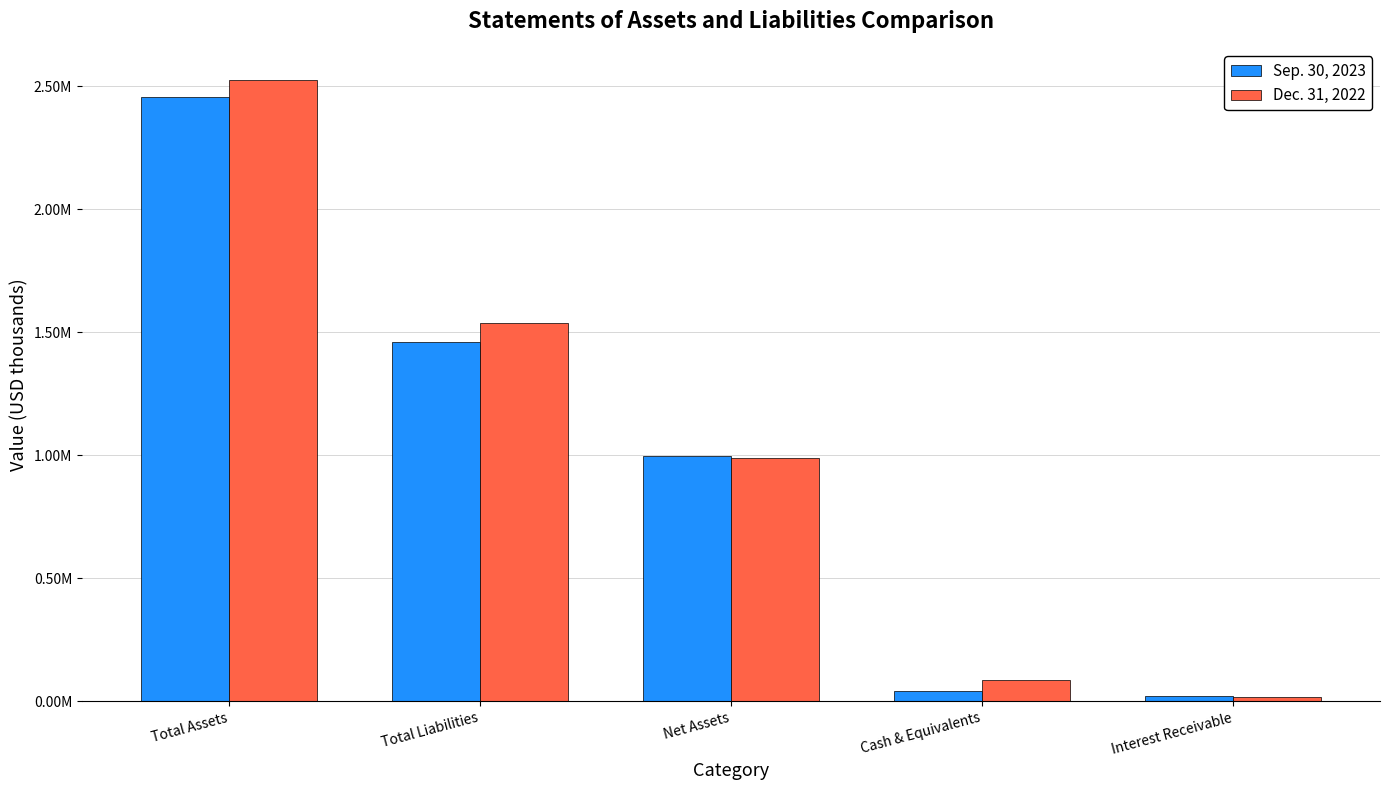

What are all the series names shown in the legend?

Sep. 30, 2023, Dec. 31, 2022